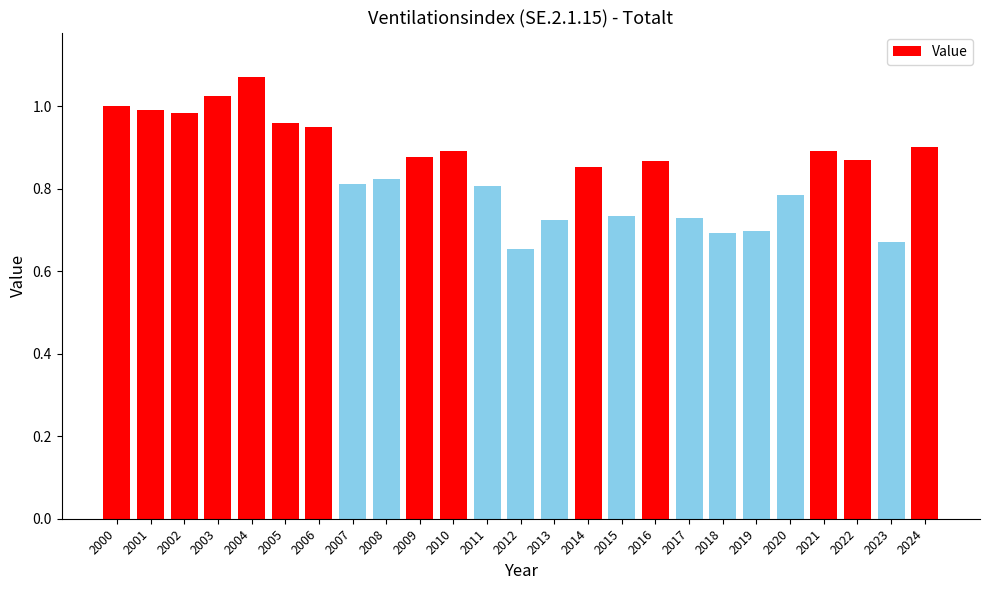

What is the change in value from 2003 to 2010?

-0.1